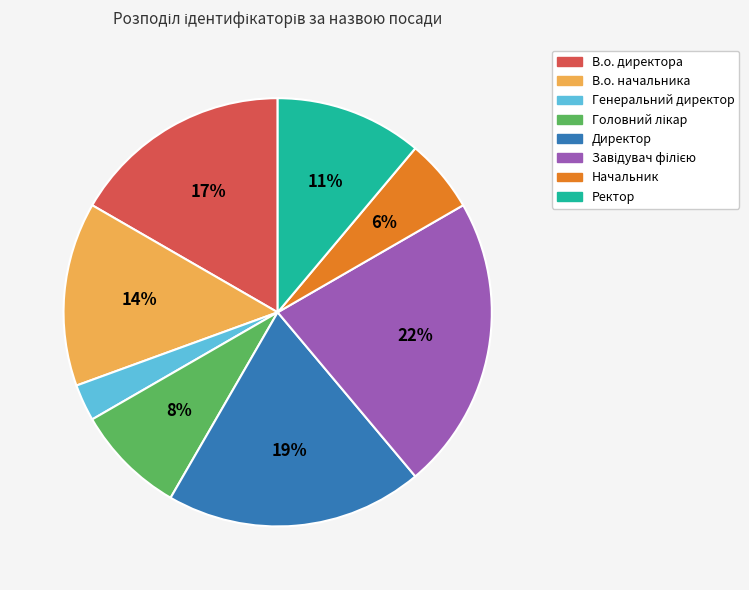

True or false: Директор accounts for 19% of the total.

True